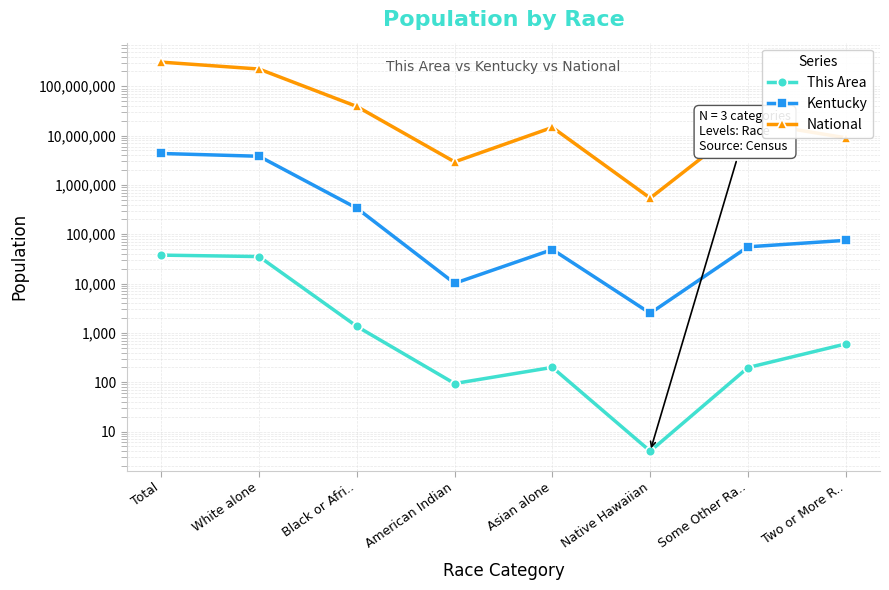

What is the total value across all series at Some Other Ra..?

19163117